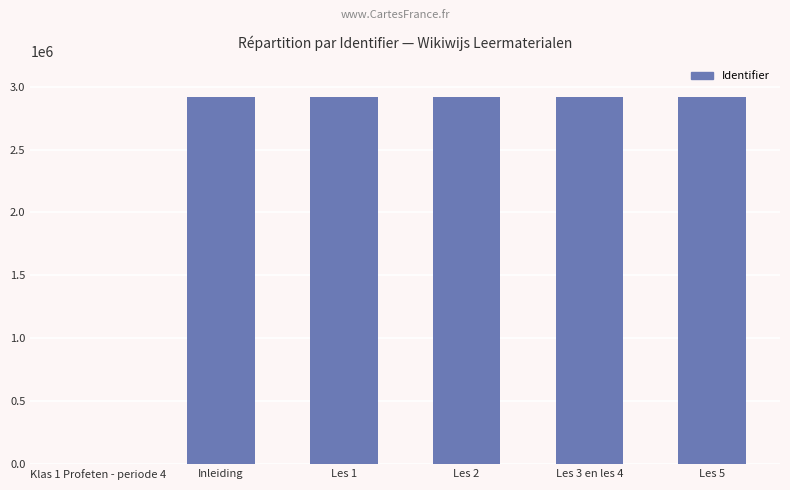

What is the sum of all values?

14604813